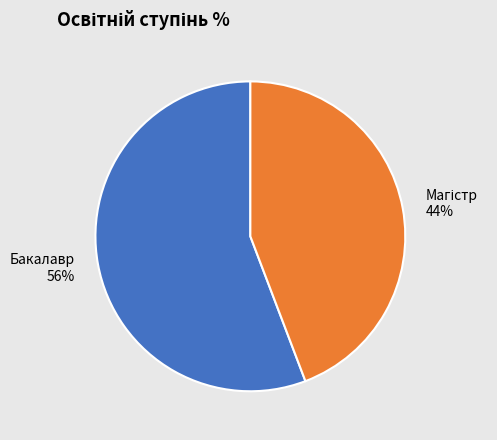

True or false: Бакалавр 56% accounts for 46% of the total.

False